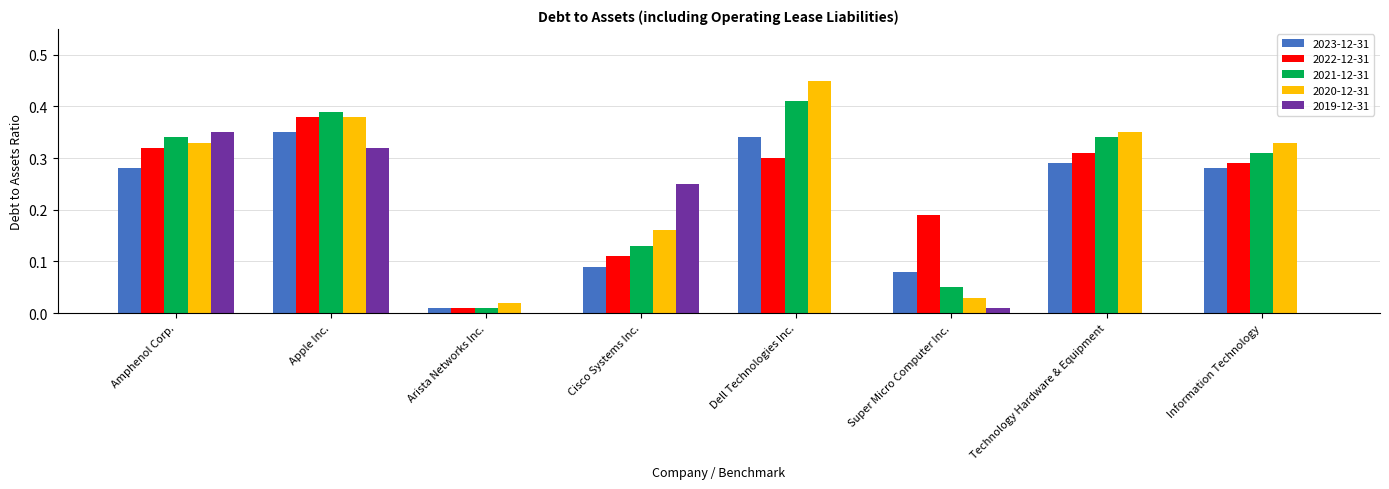

What is the sum of the 2023-12-31 values at Technology Hardware & Equipment and Information Technology?

0.6